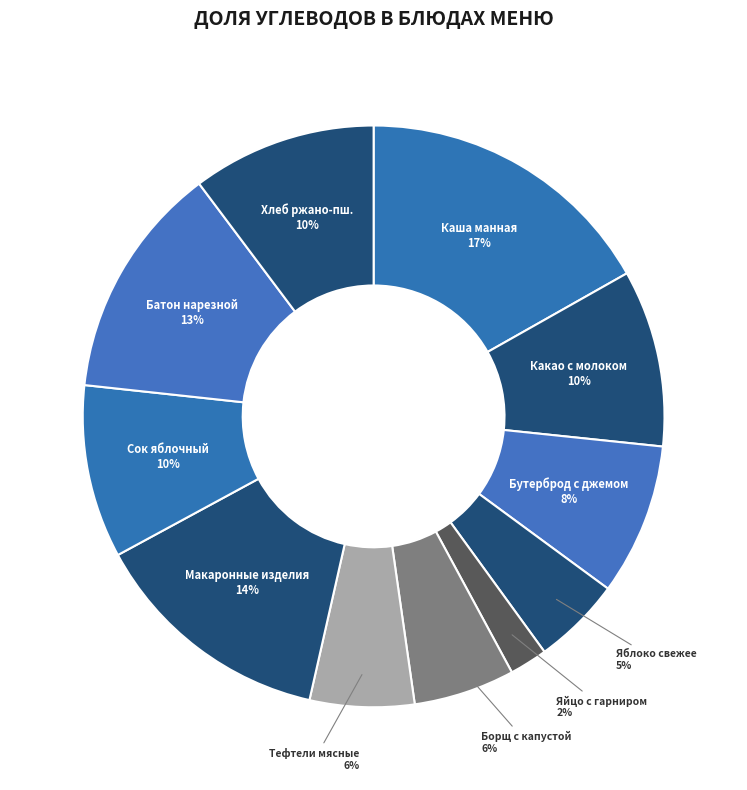

Which has a higher value, Макаронные изделия or Бутерброд с джемом?

Макаронные изделия